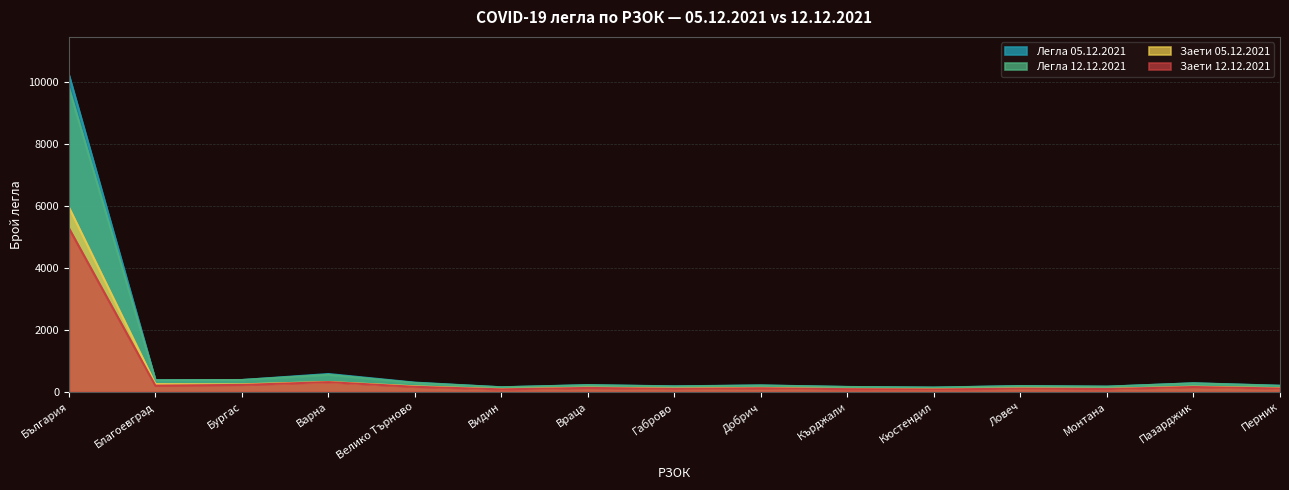

What is the difference between the highest and lowest values at България?

4949